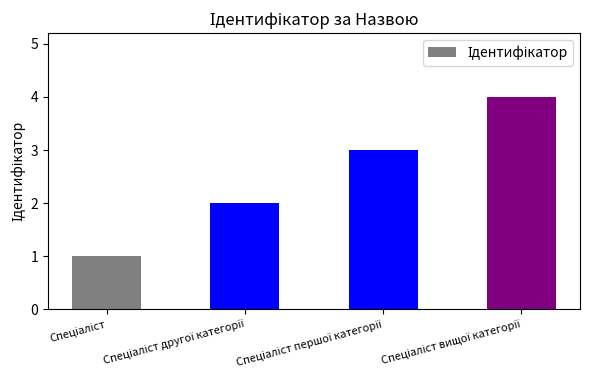

What is the difference between the maximum and minimum values?

3